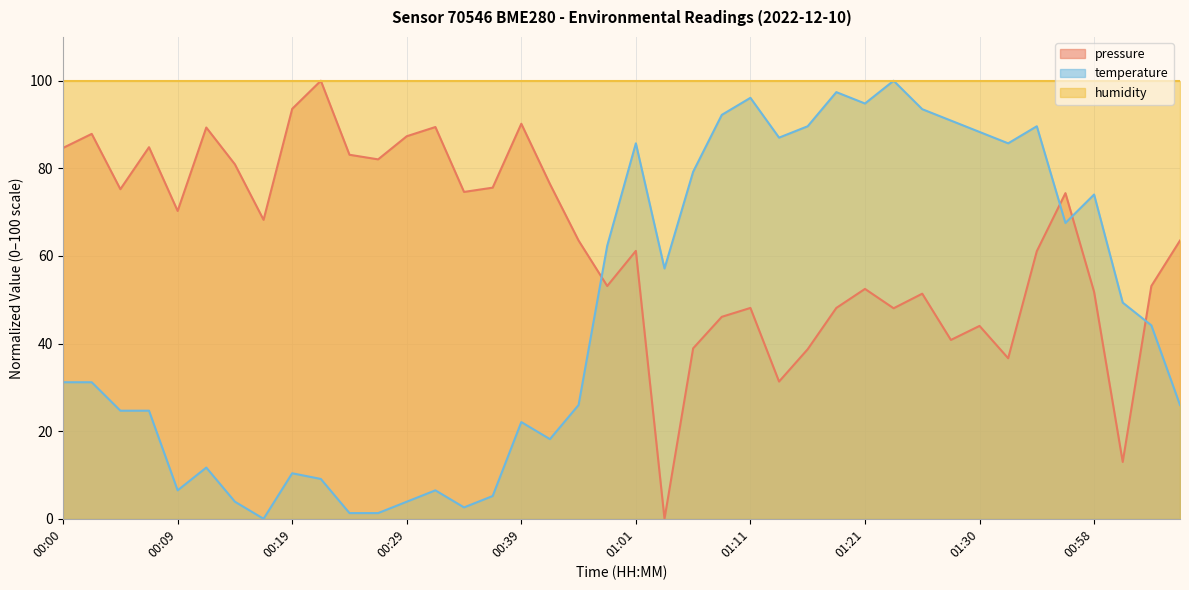

How many interior local peaks does the pressure series have?

12